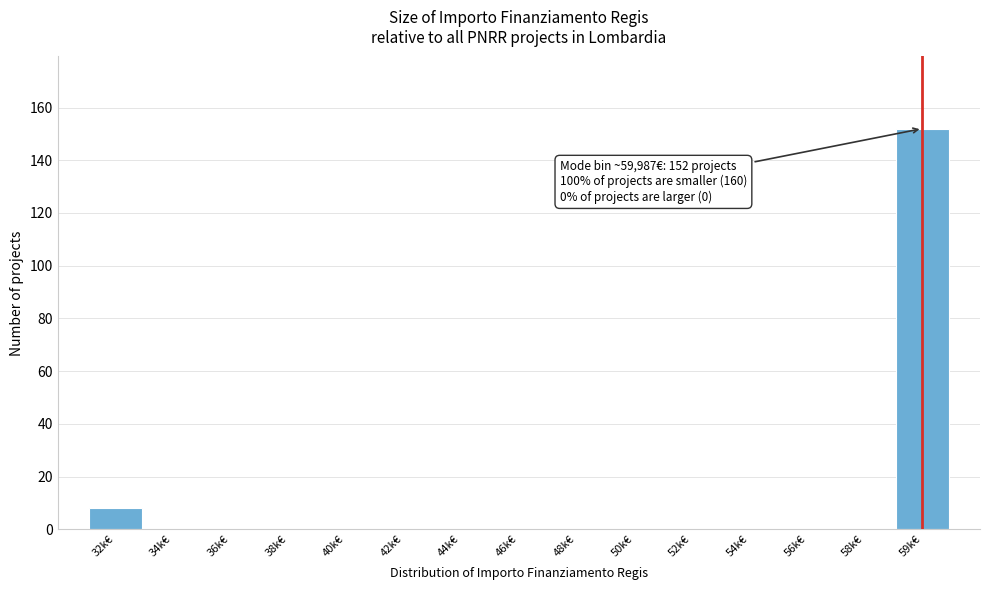

Reading left to right, transcribe all the data shown in this chart.

32k€=8	34k€=0	36k€=0	38k€=0	40k€=0	42k€=0	44k€=0	46k€=0	48k€=0	50k€=0	52k€=0	54k€=0	56k€=0	58k€=0	59k€=152